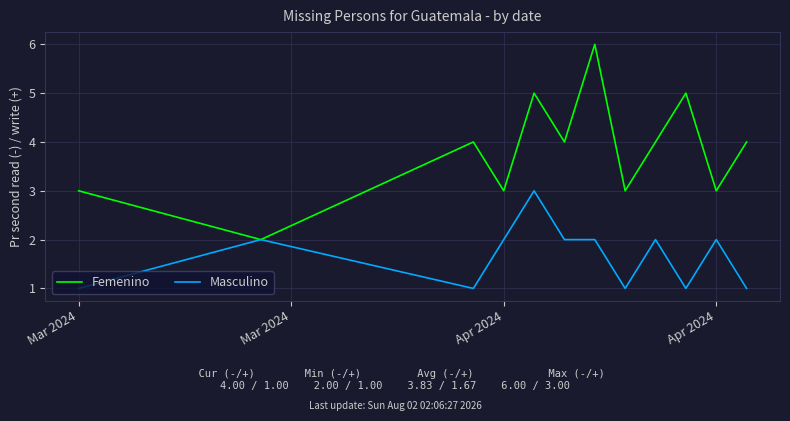

Reading left to right, extract all data points from this chart.

Femenino: 3	2	4	3	5	4	6	3	4	5	3	4
Masculino: 1	2	1	2	3	2	2	1	2	1	2	1